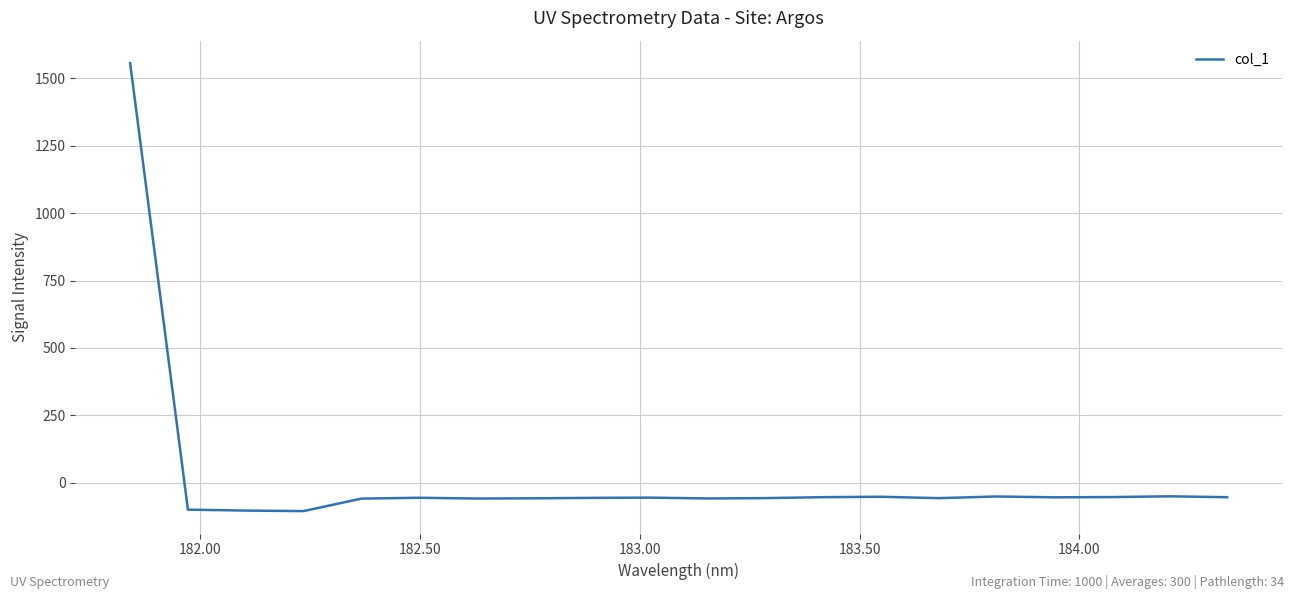

What is the difference between the maximum and minimum values?

1662.1